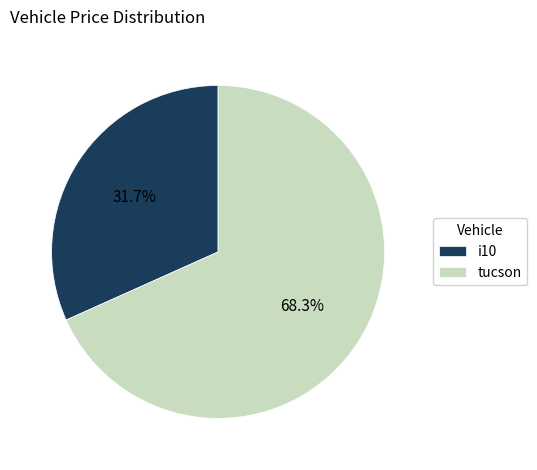

To the nearest percent, what percentage of the pie is i10?

32%